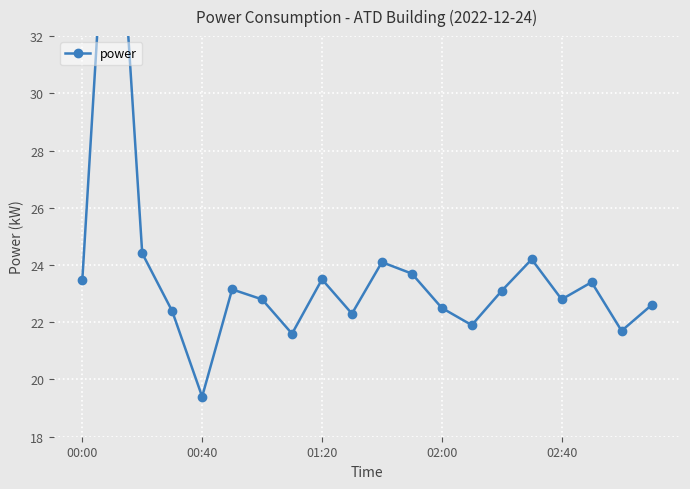

Reading left to right, transcribe all the data shown in this chart.

23.5	40.8	24.4	22.4	19.4	23.1	22.8	21.6	23.5	22.3	24.1	23.7	22.5	21.9	23.1	24.2	22.8	23.4	21.7	22.6